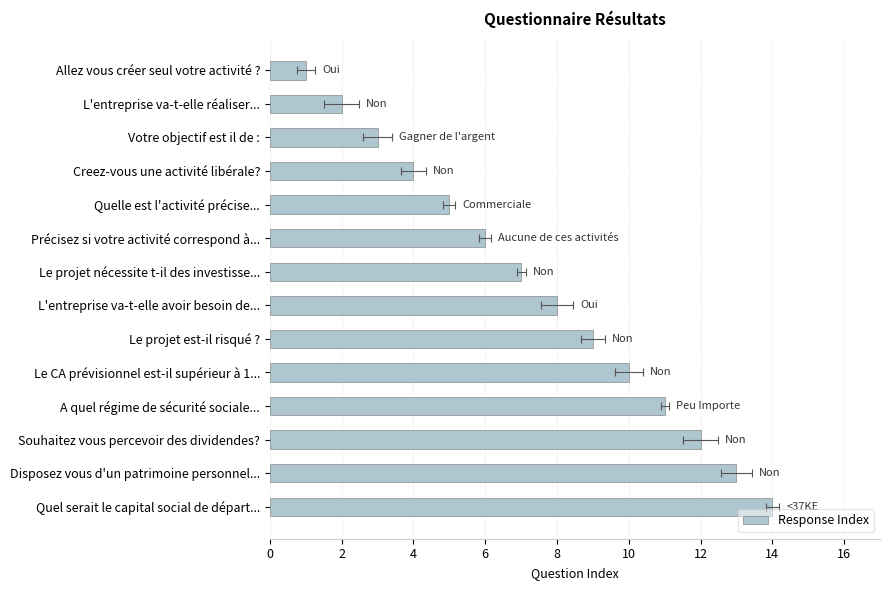

Reading left to right, what are all the values shown in this chart?

1	2	3	4	5	6	7	8	9	10	11	12	13	14